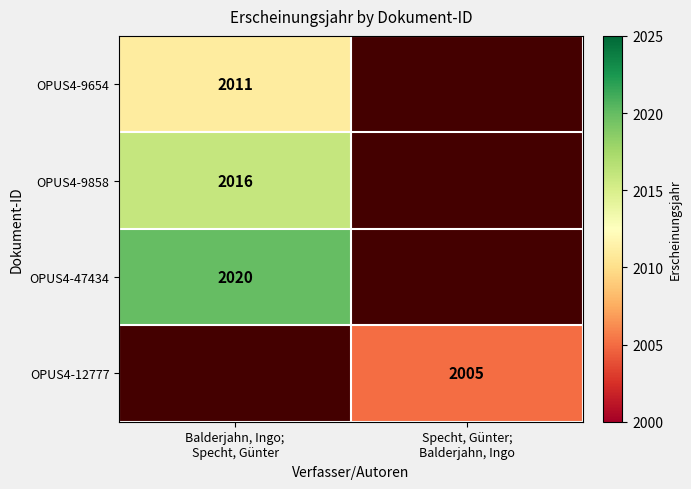

Count the number of categories in the chart.

2